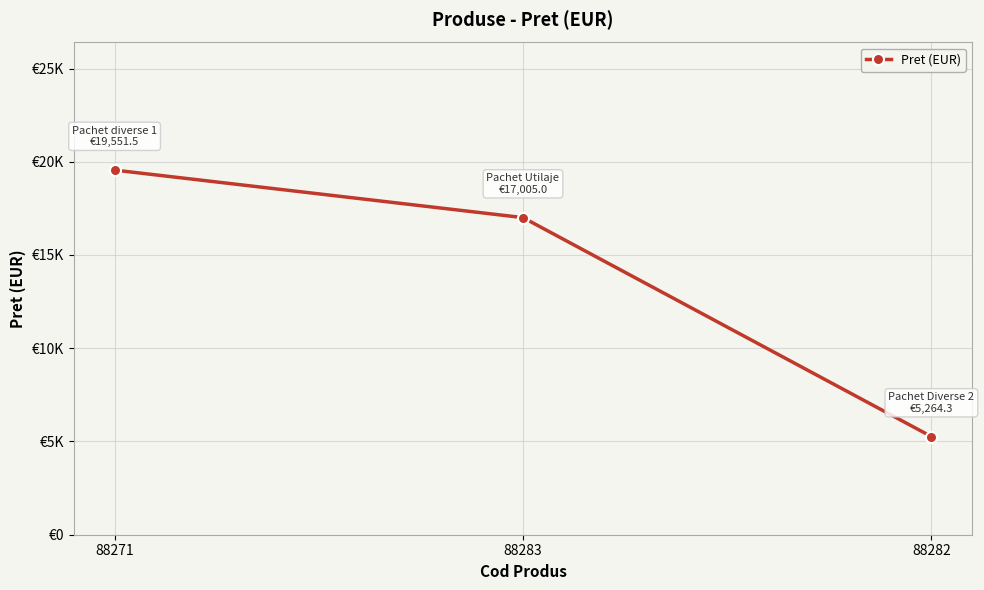

Is this an area chart (filled region under the line)?

No